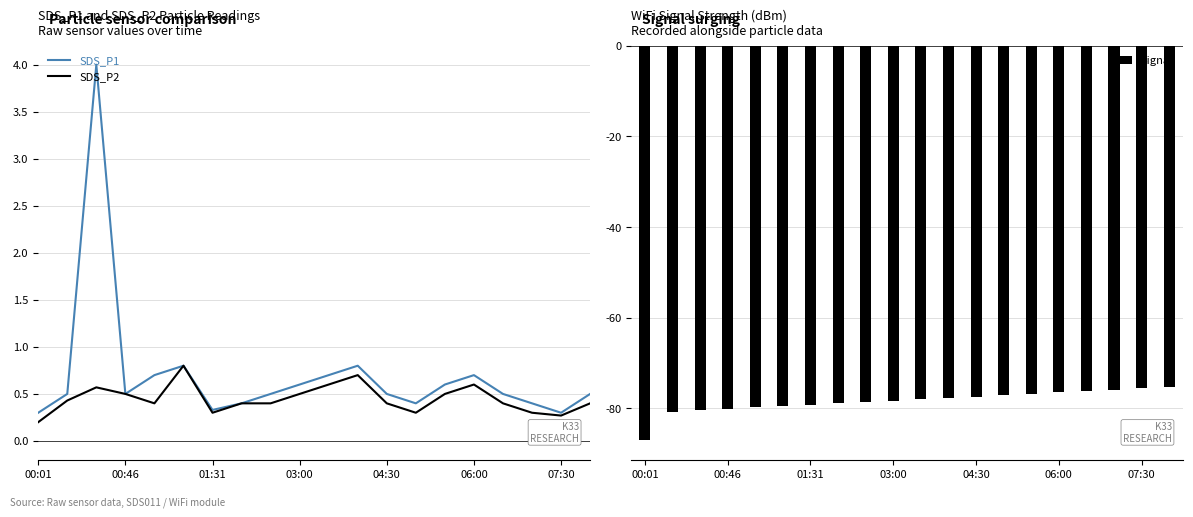

How many distinct data groups are displayed?

3